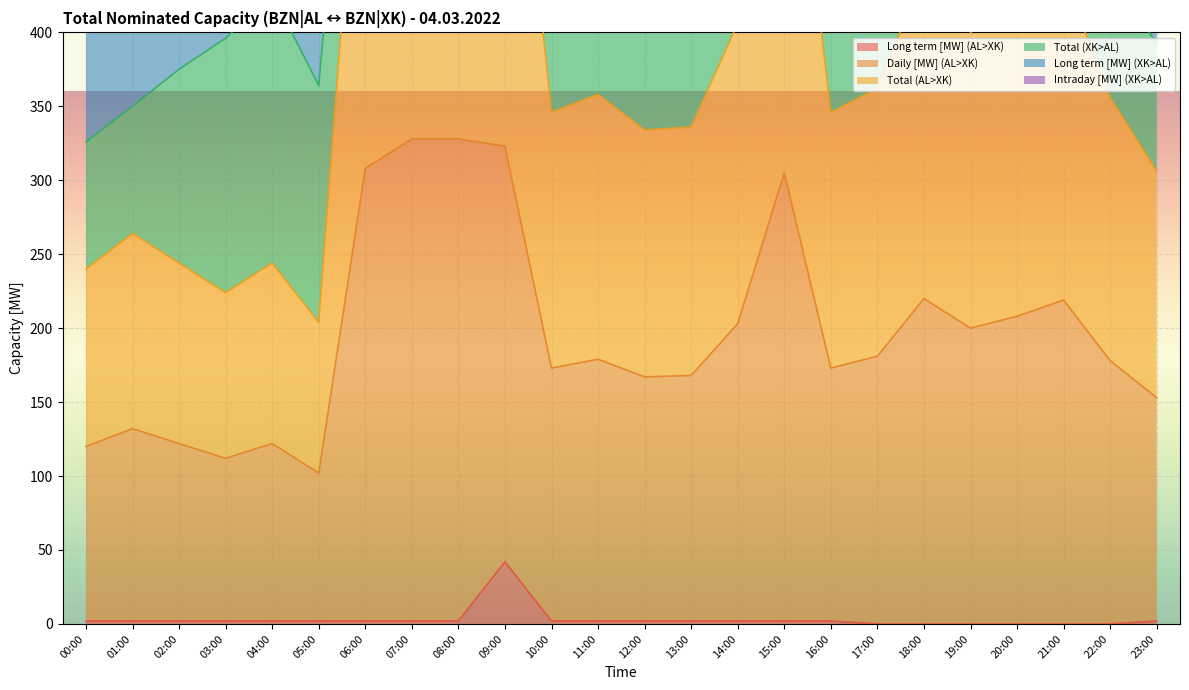

Which has a higher value, 14:00 or 10:00?

14:00